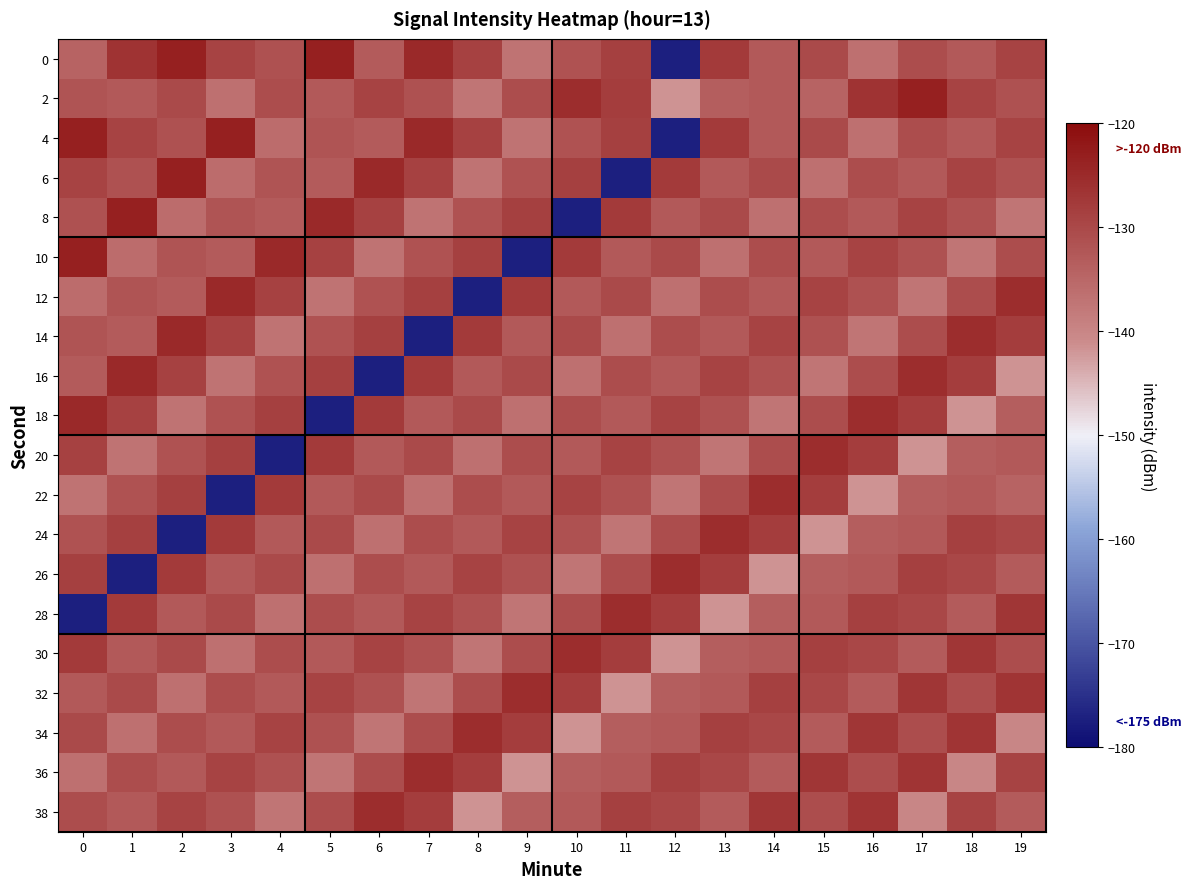

Reading right to left, what are all the values shown in this chart?

0: 19=-128.9	18=-132.7	17=-130.7	16=-136.5	15=-130.2	14=-132.7	13=-127.5	12=-177.4	11=-128.4	10=-131.6	9=-137.0	8=-128.8	7=-124.8	6=-132.9	5=-123.4	4=-131.4	3=-129.1	2=-123.5	1=-126.4	0=-134.4
2: 19=-131.4	18=-129.1	17=-123.5	16=-126.4	15=-134.4	14=-132.7	13=-133.5	12=-141.6	11=-128.1	10=-125.5	9=-130.6	8=-137.1	7=-131.4	6=-128.9	5=-132.7	4=-130.7	3=-136.5	2=-130.2	1=-132.7	0=-131.9
4: 19=-128.9	18=-132.7	17=-130.7	16=-136.5	15=-130.2	14=-132.7	13=-127.5	12=-177.4	11=-128.4	10=-131.6	9=-137.0	8=-128.8	7=-124.8	6=-132.9	5=-131.9	4=-135.9	3=-123.4	2=-131.4	1=-129.1	0=-123.5
6: 19=-131.4	18=-128.9	17=-132.7	16=-130.7	15=-136.5	14=-130.2	13=-132.7	12=-127.5	11=-177.4	10=-128.4	9=-131.6	8=-137.0	7=-128.8	6=-124.8	5=-132.9	4=-131.9	3=-135.9	2=-123.4	1=-131.4	0=-129.1
8: 19=-137.1	18=-131.4	17=-128.9	16=-132.7	15=-130.7	14=-136.5	13=-130.2	12=-132.7	11=-127.5	10=-177.4	9=-128.4	8=-131.6	7=-137.0	6=-128.8	5=-124.8	4=-132.9	3=-131.9	2=-135.9	1=-123.4	0=-131.4
10: 19=-130.6	18=-137.1	17=-131.4	16=-128.9	15=-132.7	14=-130.7	13=-136.5	12=-130.2	11=-132.7	10=-127.5	9=-177.4	8=-128.4	7=-131.6	6=-137.0	5=-128.8	4=-124.8	3=-132.9	2=-131.9	1=-135.9	0=-123.4
12: 19=-125.5	18=-130.6	17=-137.1	16=-131.4	15=-128.9	14=-132.7	13=-130.7	12=-136.5	11=-130.2	10=-132.7	9=-127.5	8=-177.4	7=-128.4	6=-131.6	5=-137.0	4=-128.8	3=-124.8	2=-132.9	1=-131.9	0=-135.9
14: 19=-128.1	18=-125.5	17=-130.6	16=-137.1	15=-131.4	14=-128.9	13=-132.7	12=-130.7	11=-136.5	10=-130.2	9=-132.7	8=-127.5	7=-177.4	6=-128.4	5=-131.6	4=-137.0	3=-128.8	2=-124.8	1=-132.9	0=-131.9
16: 19=-141.6	18=-128.1	17=-125.5	16=-130.6	15=-137.1	14=-131.4	13=-128.9	12=-132.7	11=-130.7	10=-136.5	9=-130.2	8=-132.7	7=-127.5	6=-177.4	5=-128.4	4=-131.6	3=-137.0	2=-128.8	1=-124.8	0=-132.9
18: 19=-133.5	18=-141.6	17=-128.1	16=-125.5	15=-130.6	14=-137.1	13=-131.4	12=-128.9	11=-132.7	10=-130.7	9=-136.5	8=-130.2	7=-132.7	6=-127.5	5=-177.4	4=-128.4	3=-131.6	2=-137.0	1=-128.8	0=-124.8
20: 19=-132.7	18=-133.5	17=-141.6	16=-128.1	15=-125.5	14=-130.6	13=-137.1	12=-131.4	11=-128.9	10=-132.7	9=-130.7	8=-136.5	7=-130.2	6=-132.7	5=-127.5	4=-177.4	3=-128.4	2=-131.6	1=-137.0	0=-128.8
22: 19=-134.4	18=-132.7	17=-133.5	16=-141.6	15=-128.1	14=-125.5	13=-130.6	12=-137.1	11=-131.4	10=-128.9	9=-132.7	8=-130.7	7=-136.5	6=-130.2	5=-132.7	4=-127.5	3=-177.4	2=-128.4	1=-131.6	0=-137.0
24: 19=-129.7	18=-128.6	17=-132.7	16=-133.5	15=-141.6	14=-128.1	13=-125.5	12=-130.6	11=-137.1	10=-131.4	9=-128.9	8=-132.7	7=-130.7	6=-136.5	5=-130.2	4=-132.7	3=-127.5	2=-177.4	1=-128.4	0=-131.6
26: 19=-132.9	18=-129.7	17=-128.6	16=-132.7	15=-133.5	14=-141.6	13=-128.1	12=-125.5	11=-130.6	10=-137.1	9=-131.4	8=-128.9	7=-132.7	6=-130.7	5=-136.5	4=-130.2	3=-132.7	2=-127.5	1=-177.4	0=-128.4
28: 19=-126.9	18=-132.9	17=-129.7	16=-128.6	15=-132.7	14=-133.5	13=-141.6	12=-128.1	11=-125.5	10=-130.6	9=-137.1	8=-131.4	7=-128.9	6=-132.7	5=-130.7	4=-136.5	3=-130.2	2=-132.7	1=-127.5	0=-177.4
30: 19=-130.7	18=-126.9	17=-132.9	16=-129.7	15=-128.6	14=-132.7	13=-133.5	12=-141.6	11=-128.1	10=-125.5	9=-130.6	8=-137.1	7=-131.4	6=-128.9	5=-132.7	4=-130.7	3=-136.5	2=-130.2	1=-132.7	0=-127.5
32: 19=-126.7	18=-130.7	17=-126.9	16=-132.9	15=-129.7	14=-128.6	13=-132.7	12=-133.5	11=-141.6	10=-128.1	9=-125.5	8=-130.6	7=-137.1	6=-131.4	5=-128.9	4=-132.7	3=-130.7	2=-136.5	1=-130.2	0=-132.7
34: 19=-140.0	18=-126.7	17=-130.7	16=-126.9	15=-132.9	14=-129.7	13=-128.6	12=-132.7	11=-133.5	10=-141.6	9=-128.1	8=-125.5	7=-130.6	6=-137.1	5=-131.4	4=-128.9	3=-132.7	2=-130.7	1=-136.5	0=-130.2
36: 19=-129.1	18=-140.0	17=-126.7	16=-130.7	15=-126.9	14=-132.9	13=-129.7	12=-128.6	11=-132.7	10=-133.5	9=-141.6	8=-128.1	7=-125.5	6=-130.6	5=-137.1	4=-131.4	3=-128.9	2=-132.7	1=-130.7	0=-136.5
38: 19=-133.0	18=-129.1	17=-140.0	16=-126.7	15=-130.7	14=-126.9	13=-132.9	12=-129.7	11=-128.6	10=-132.7	9=-133.5	8=-141.6	7=-128.1	6=-125.5	5=-130.6	4=-137.1	3=-131.4	2=-128.9	1=-132.7	0=-130.7